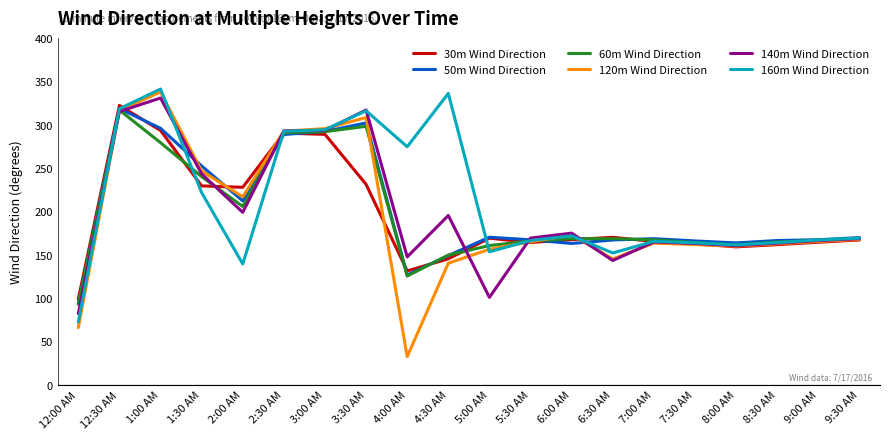

What is the highest value of the 160m Wind Direction series?

341.0